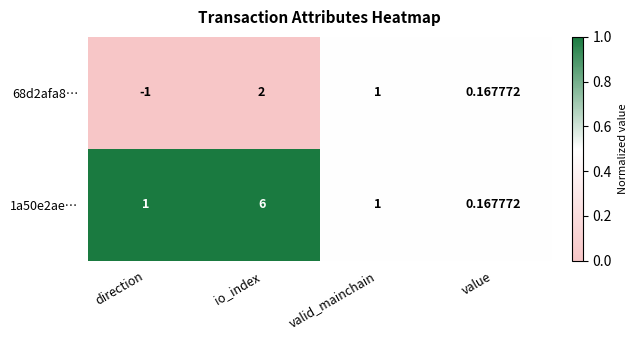

Which category has the highest value in the 68d2afa8… series?

io_index